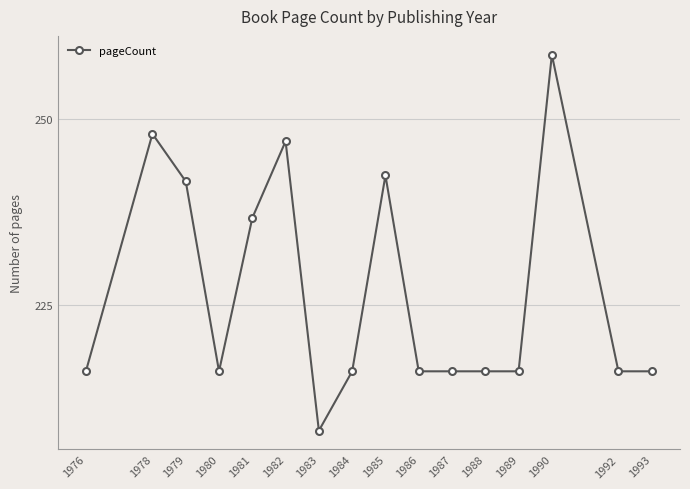

Does the chart have visible grid lines?

Yes